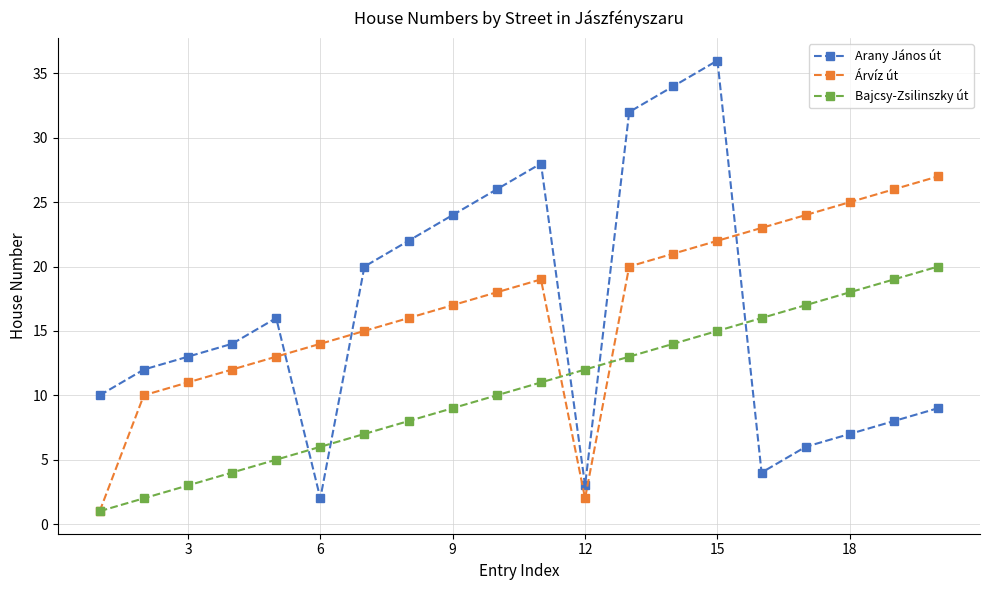

True or false: Arany János út and Árvíz út intersect in this chart.

True